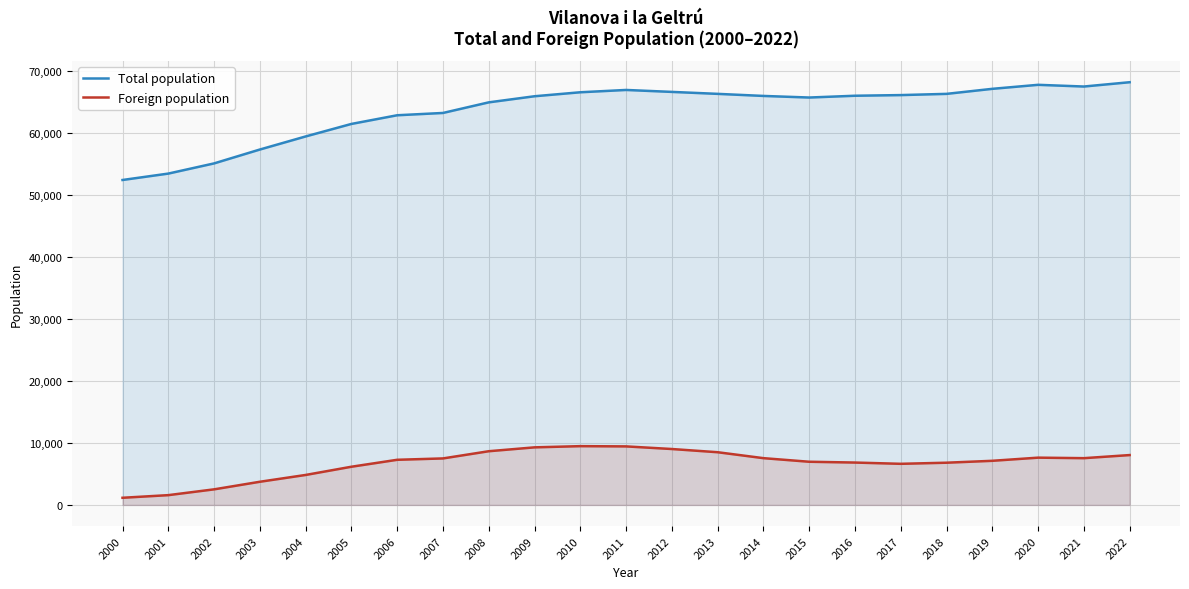

List the series in order of their peak value, lowest first.

Foreign population, Total population